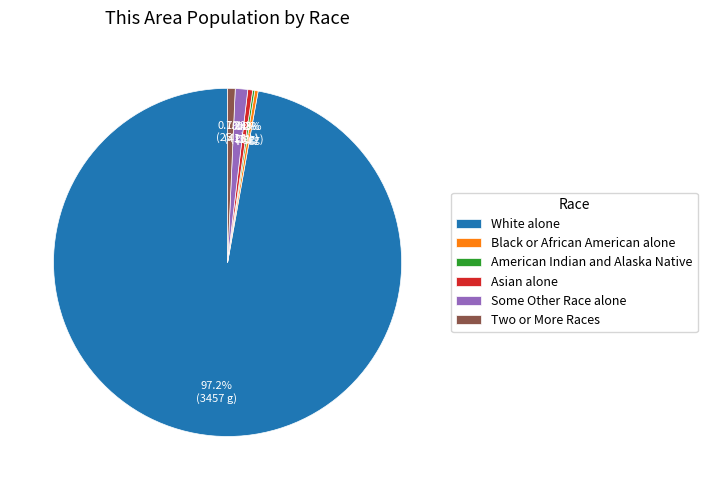

The Two or More Races slice represents 1% of the pie. True or false?

True